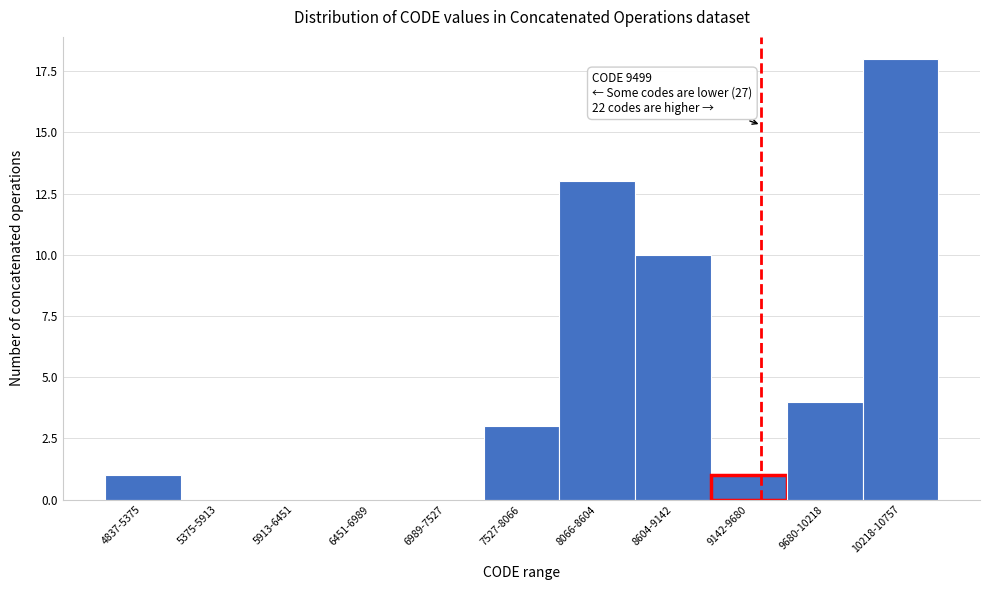

Reading right to left, what are all the values shown in this chart?

10218-10757=18	9680-10218=4	9142-9680=1	8604-9142=10	8066-8604=13	7527-8066=3	6989-7527=0	6451-6989=0	5913-6451=0	5375-5913=0	4837-5375=1